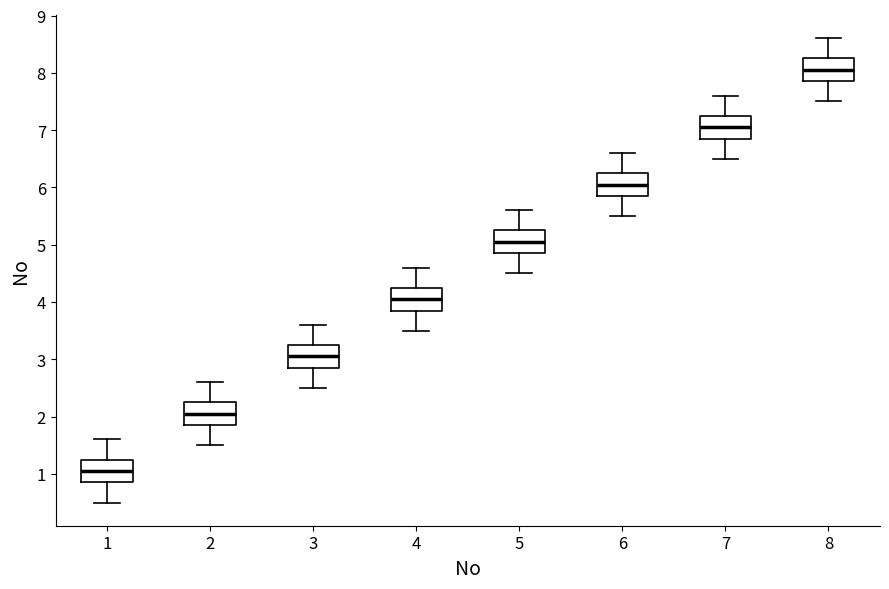

Which box has the highest median line?

8